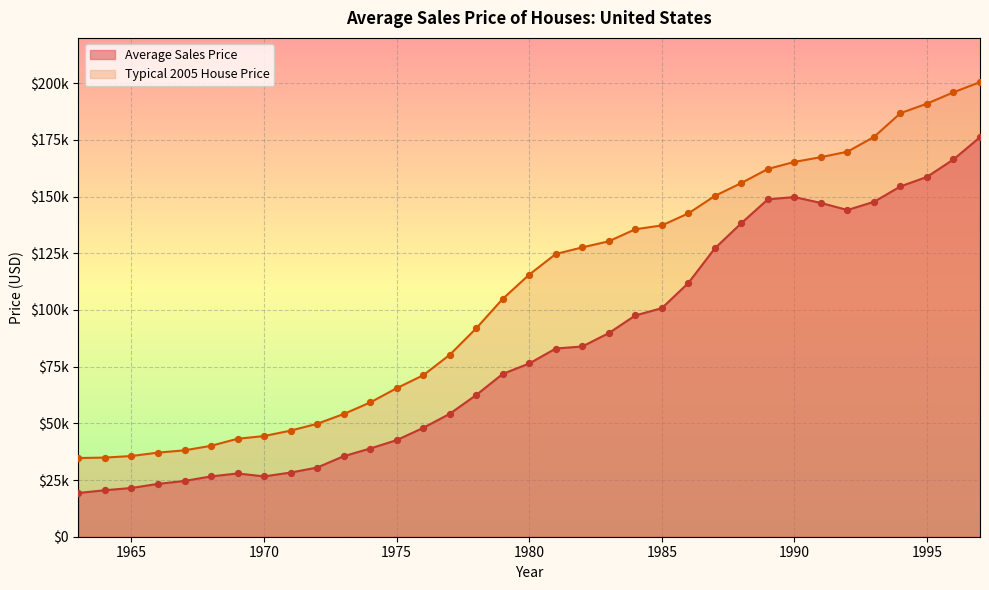

Which series has the largest total across all categories?

Typical 2005 House Price